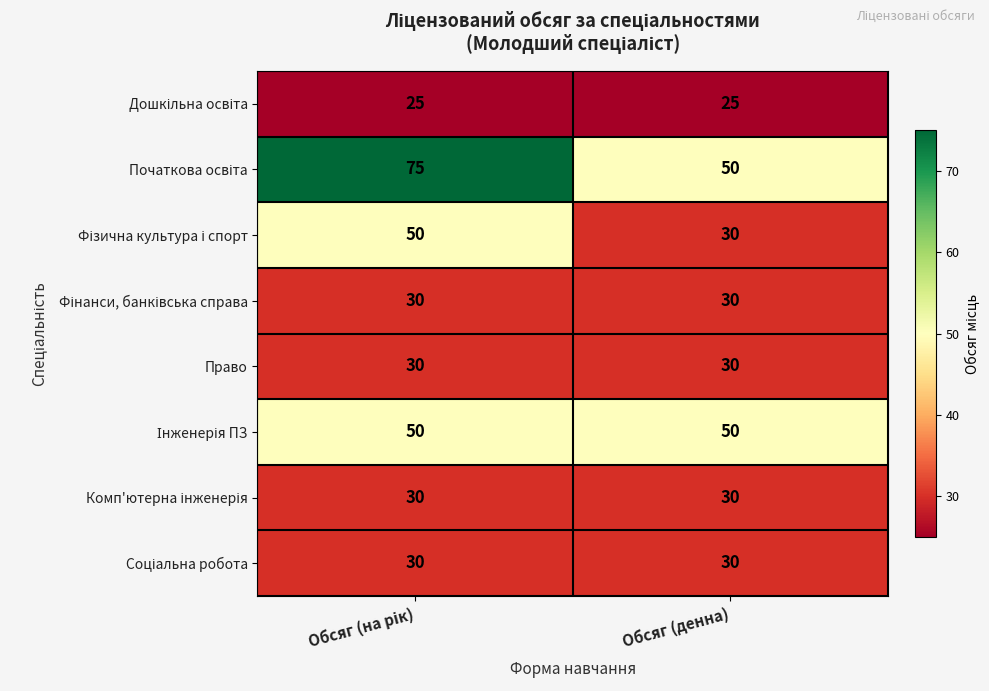

What is the difference between the highest and lowest values at Обсяг (денна)?

25